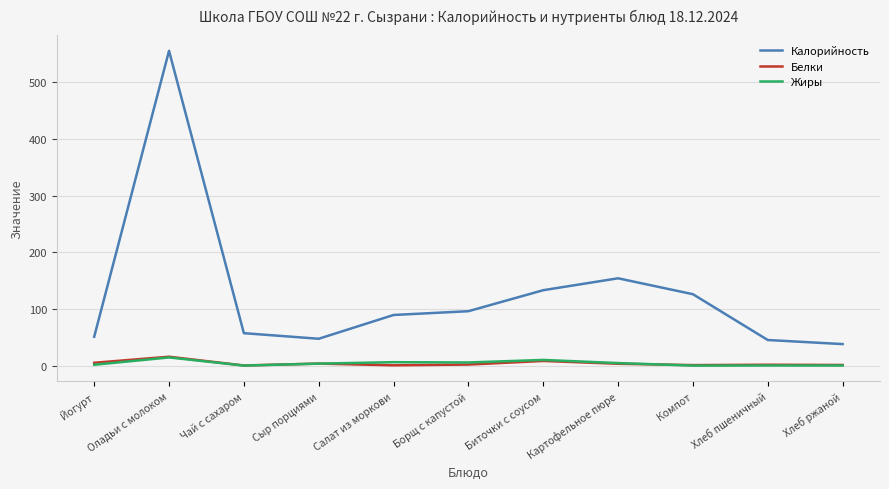

What is the difference between the highest and lowest values at Компот?

126.1